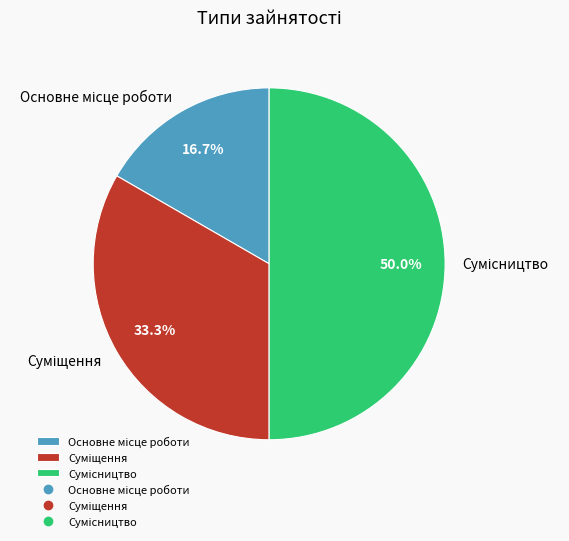

How many slices are in this pie chart?

3